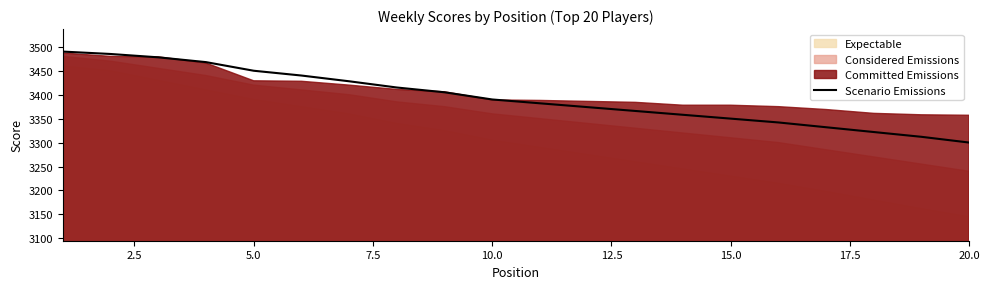

True or false: Scenario Emissions has a value of 3350 at 15.0.

True